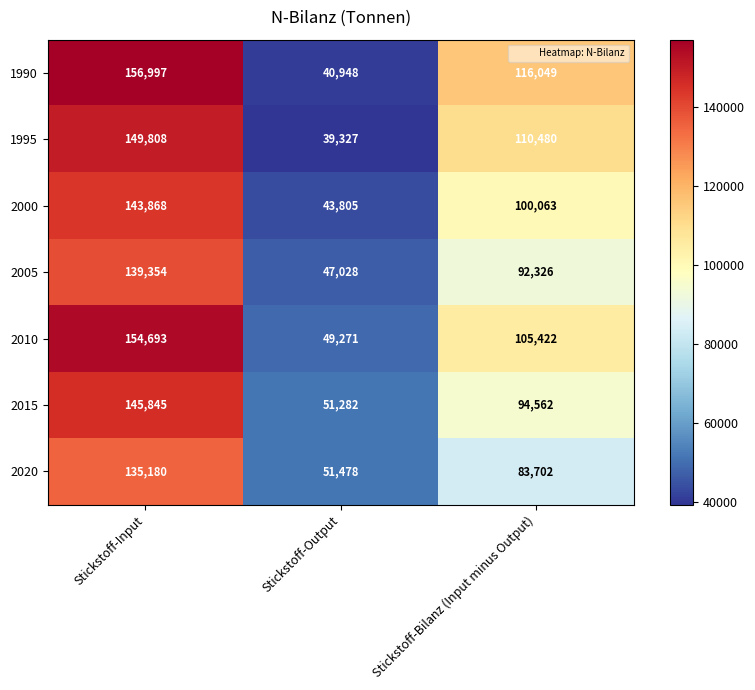

Is the value of 1990 at Stickstoff-Output greater than the value of 2000 at Stickstoff-Input?

No